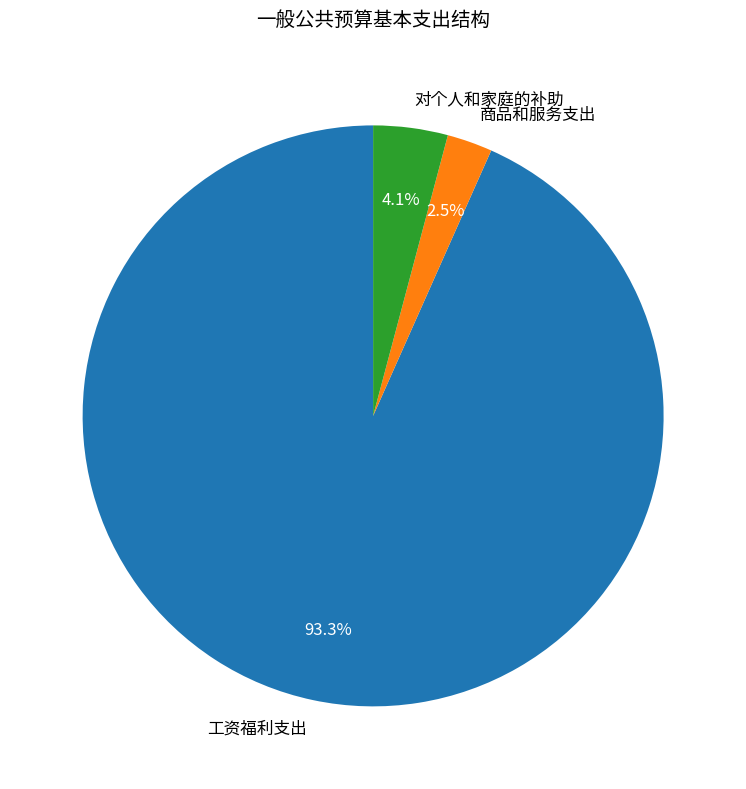

What percentage is NOT represented by 对个人和家庭的补助?

95.9%